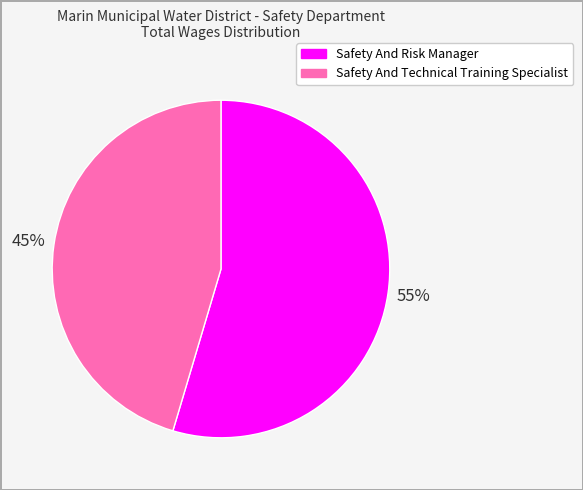

What percentage is the Safety And Technical Training Specialist slice, to the nearest percent?

45%